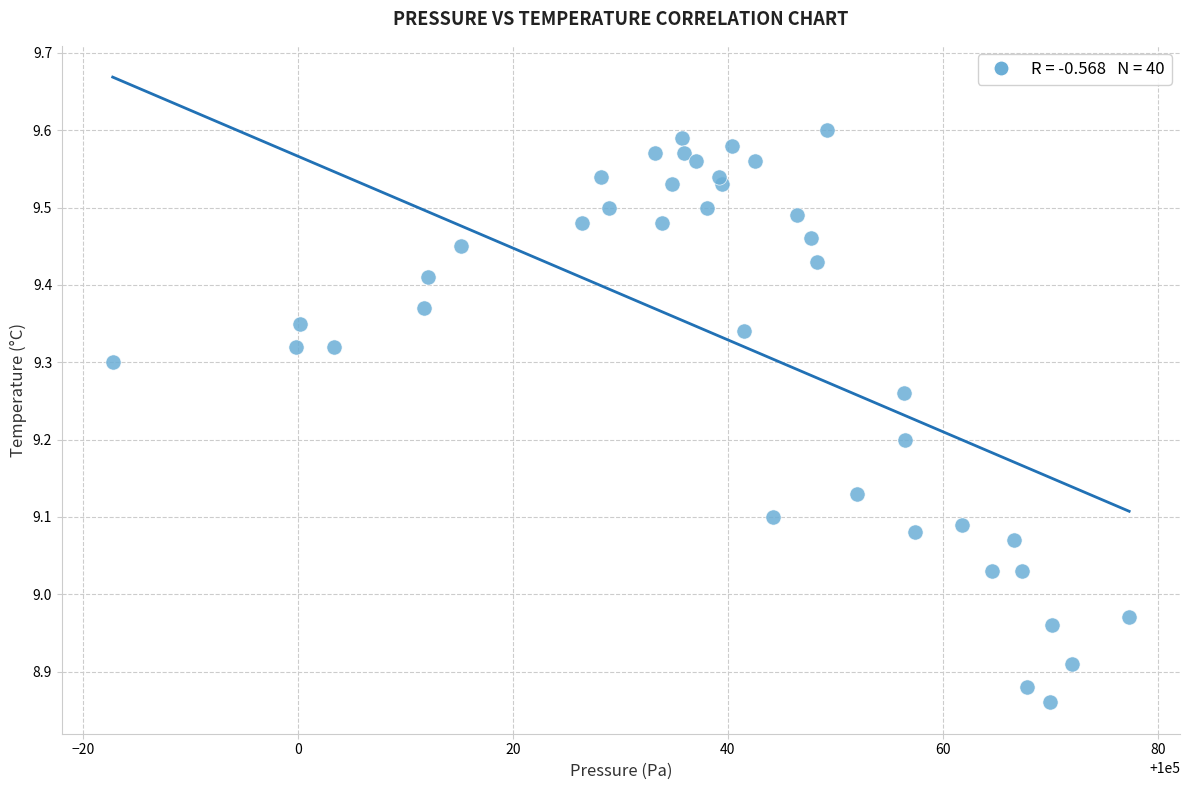

What is the range of Y values (max minus min)?

0.7